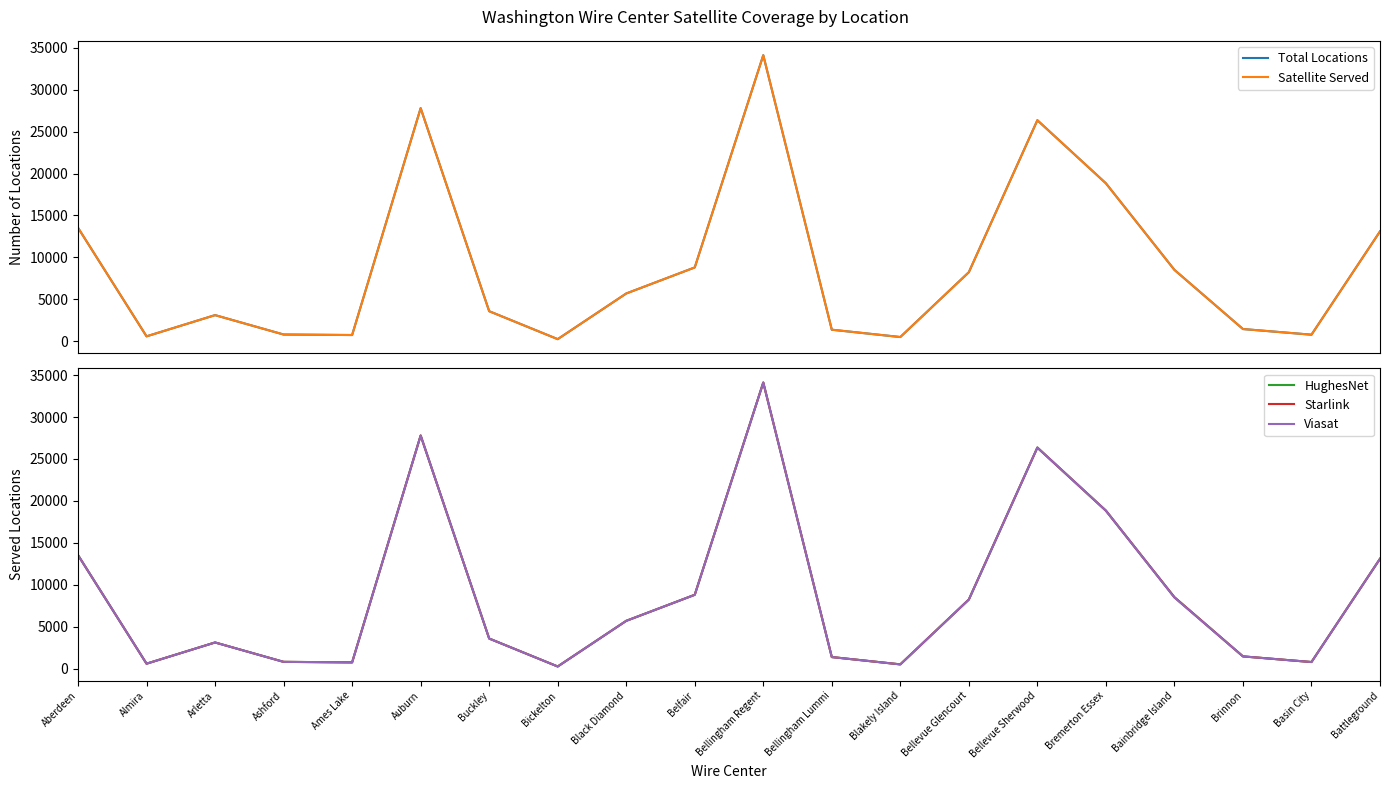

Which series has the largest total across all categories?

Total Locations